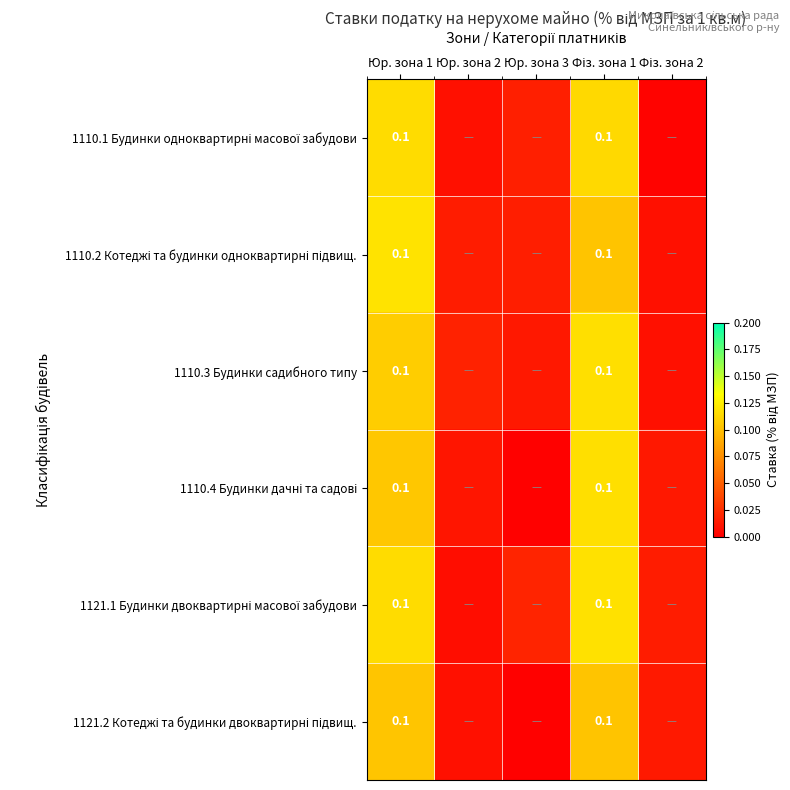

Is it true that 1121.1 Будинки двоквартирні масової забудови equals 0.0 at Юр. зона 2?

True